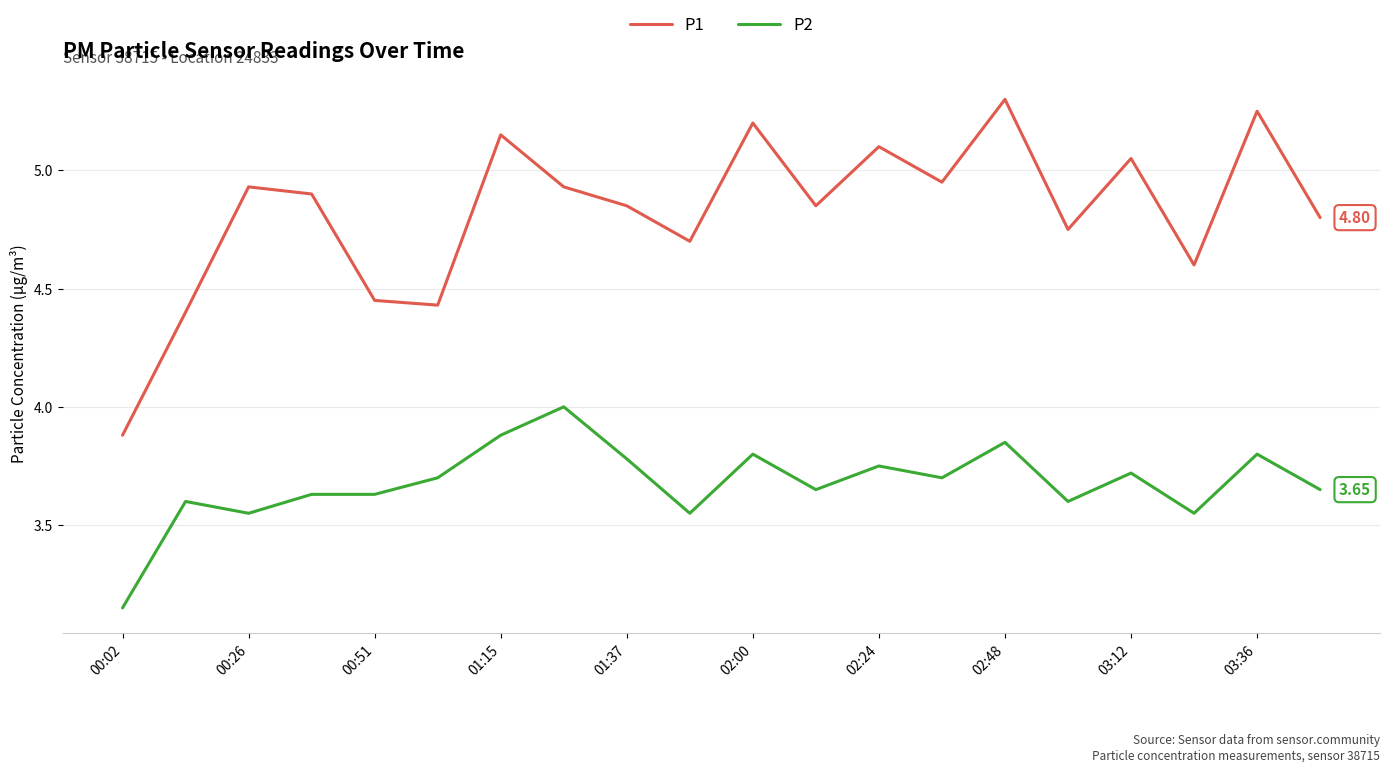

True or false: P2 and P1 cross at least once.

False